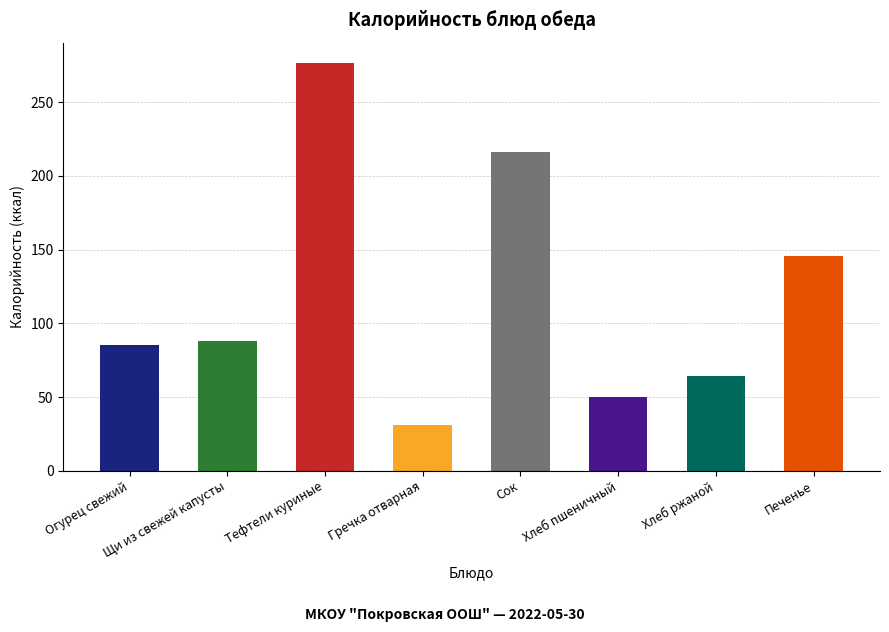

What position from the right is Гречка отварная?

5